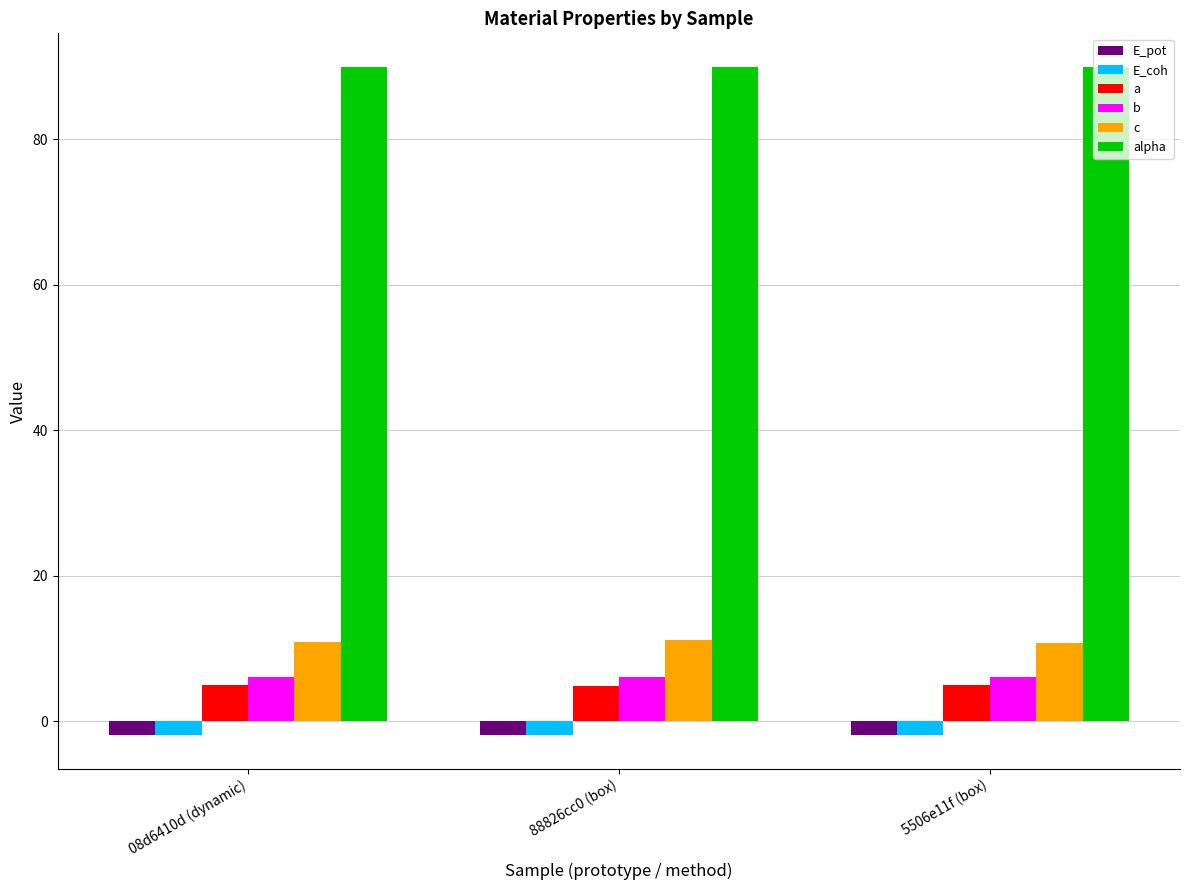

What is the sum of the E_pot values at 88826cc0 (box) and 5506e11f (box)?

-3.9